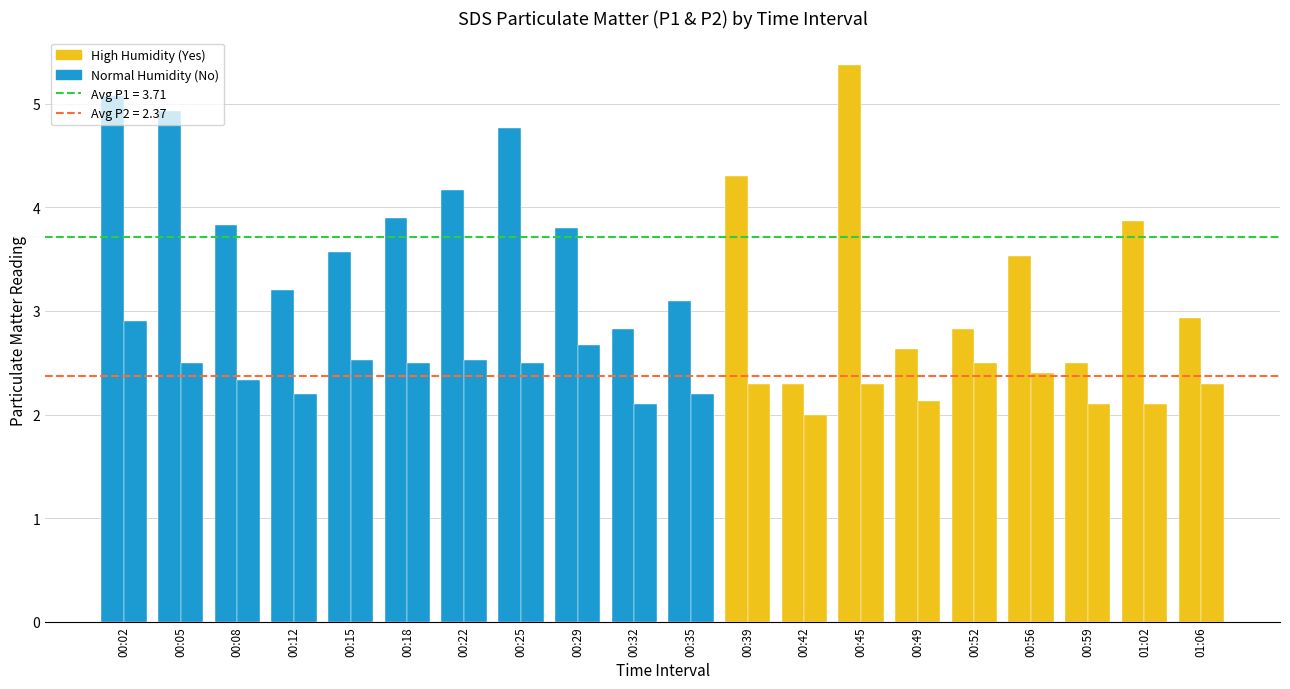

What is the maximum value for SDS_P1?

5.4